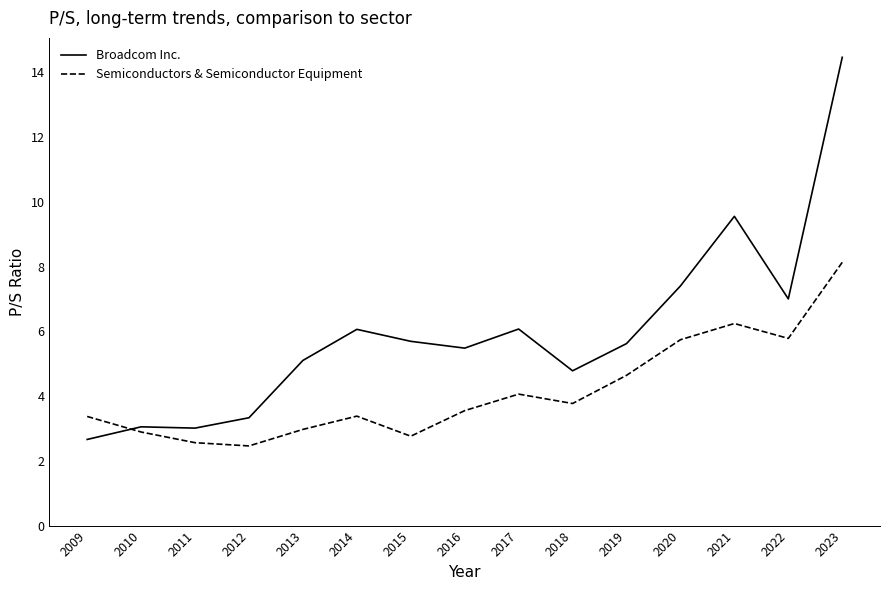

What are all the series names shown in the legend?

Broadcom Inc., Semiconductors & Semiconductor Equipment